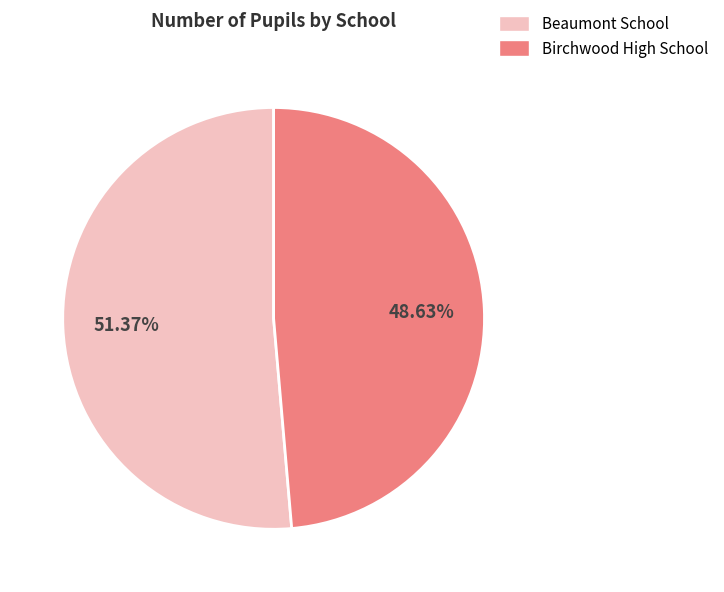

Rank the categories by value from highest to lowest.

Beaumont School, Birchwood High School